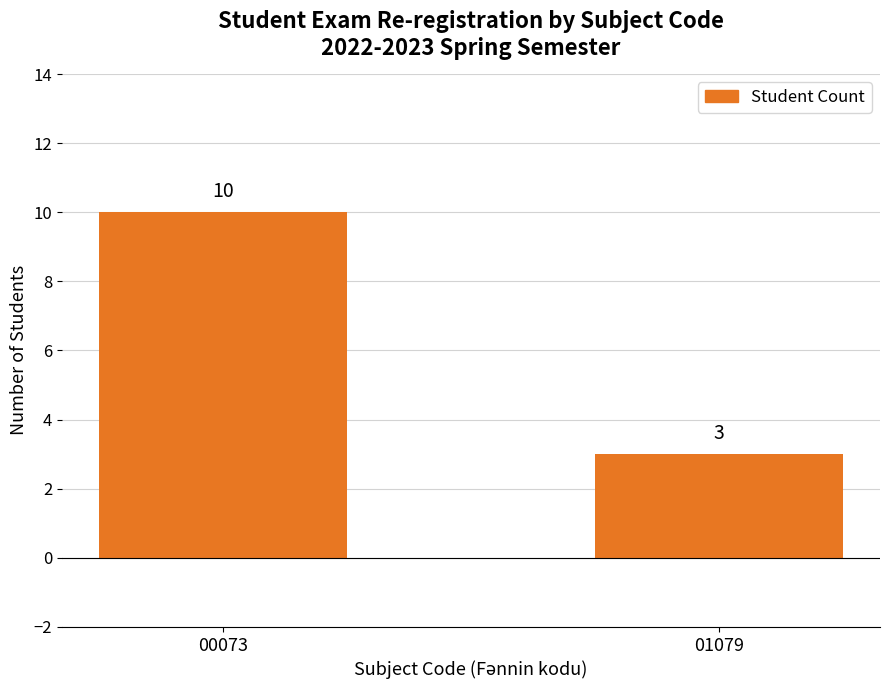

At which label is the value closest to 6?

01079